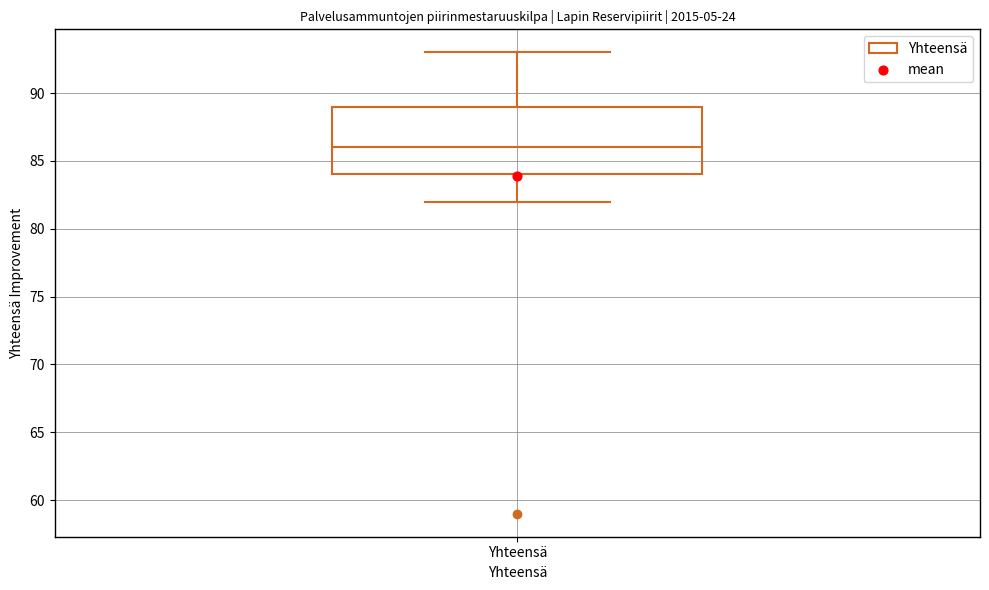

Where is the upper edge of the box for Yhteensä on the y-axis? The values are not printed on the chart, so give them approximately, as read against the axis.

89